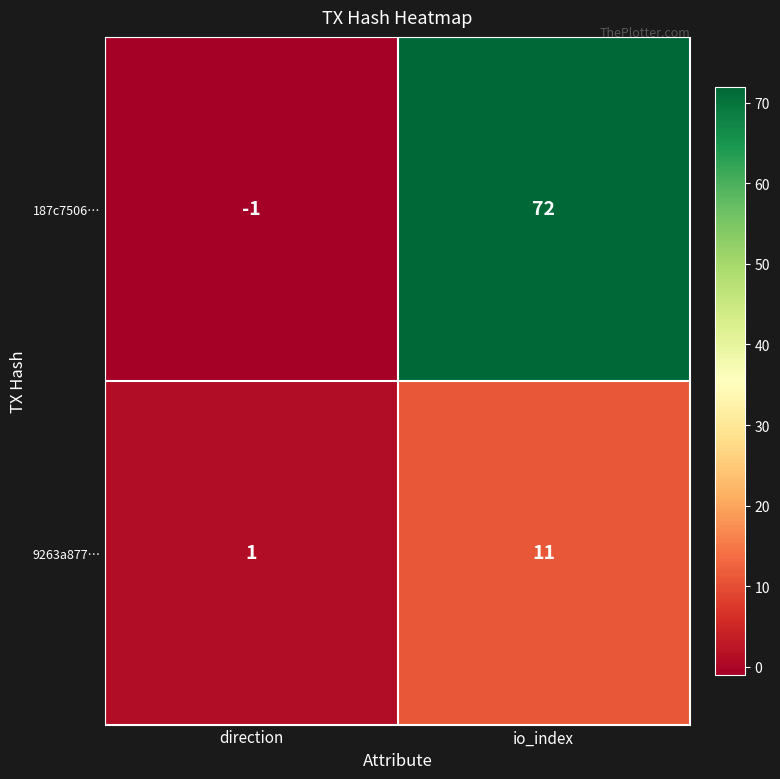

What is the sum of all 187c7506… values?

71